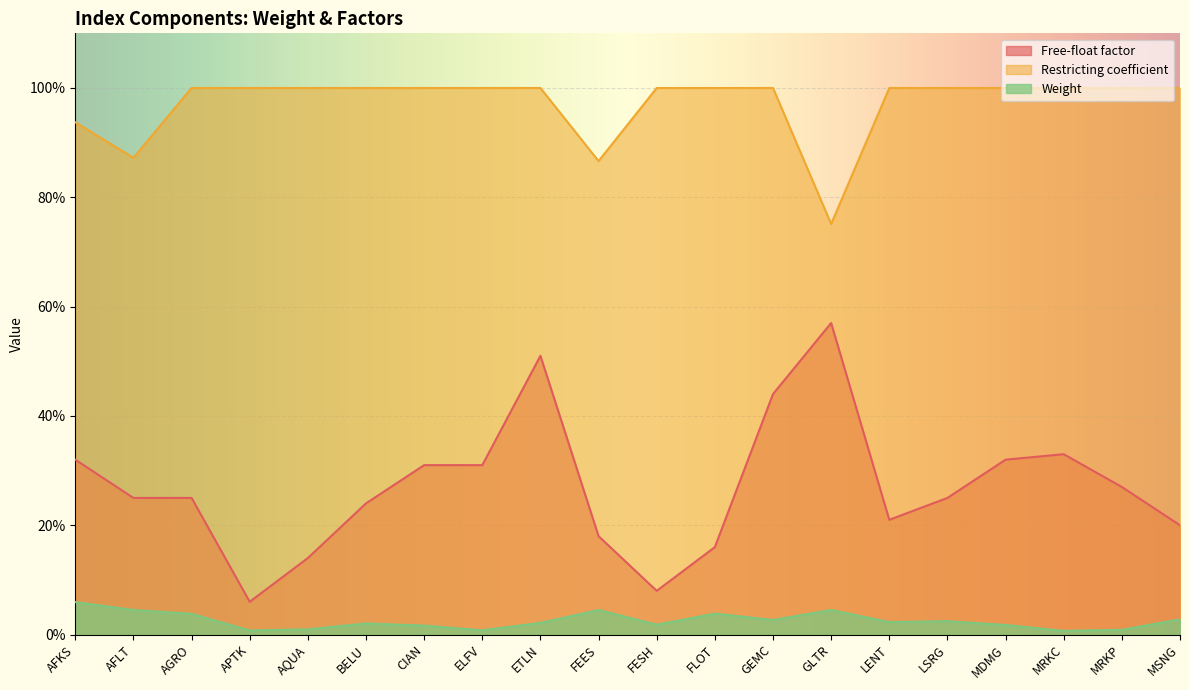

What is the spread (max minus min) of values at LSRG?

1.0